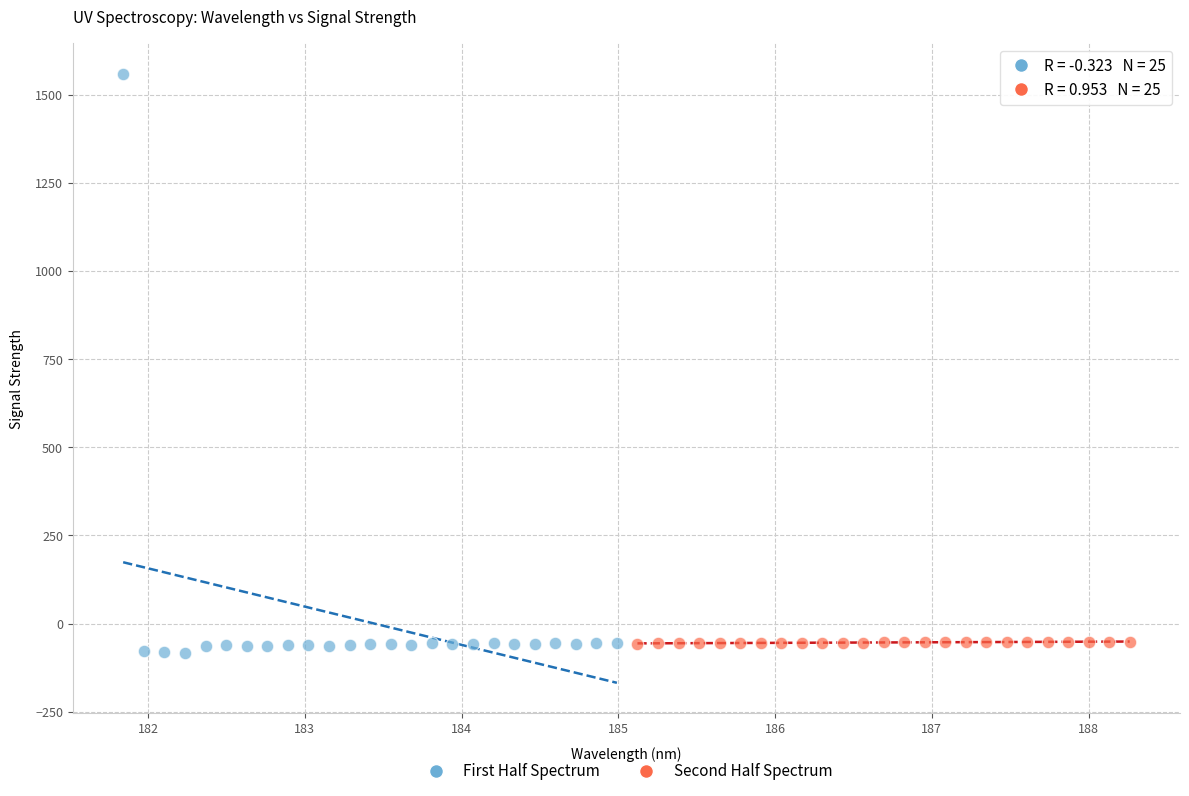

Which series has the largest Y range (max minus min)?

First Half Spectrum